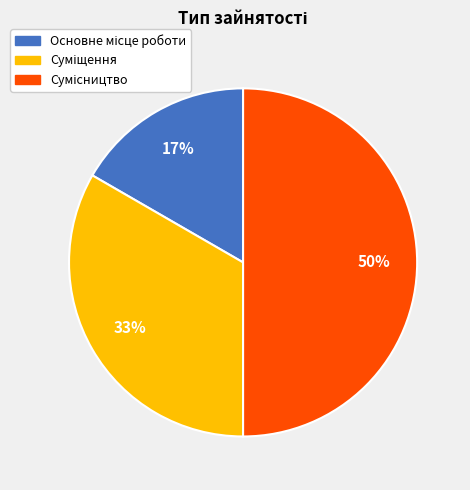

To the nearest percent, what is the difference between the largest and smallest slice percentages?

33%